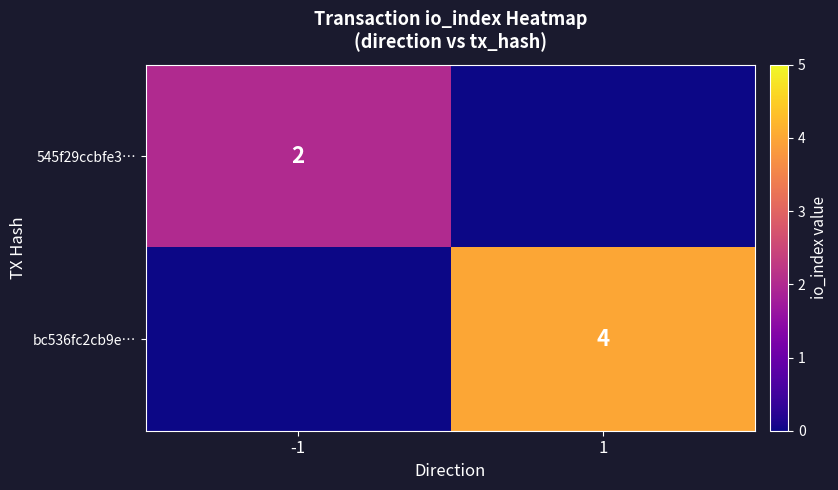

Is it true that 545f29ccbfe3… equals 1 at -1?

False